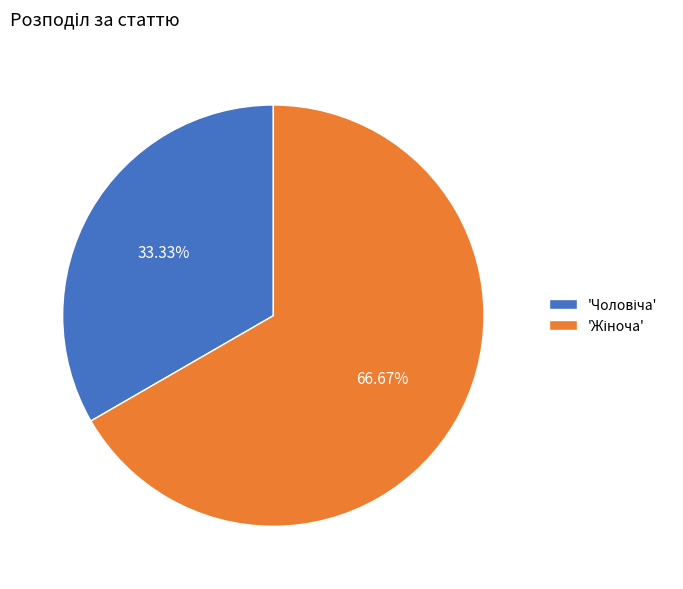

Count the number of slices in the pie.

2